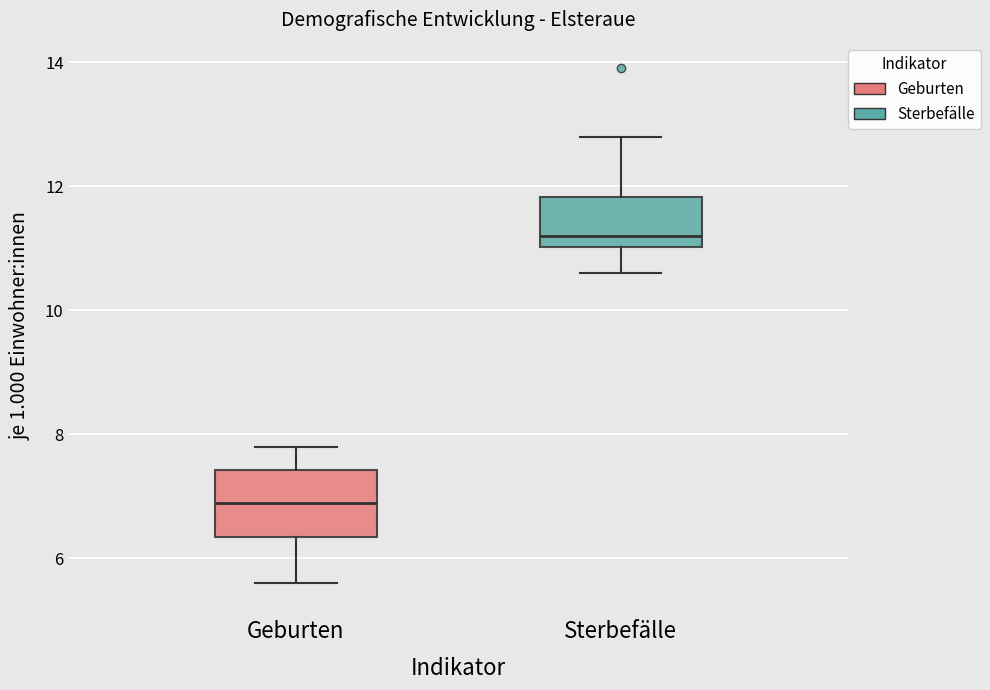

Where does the median line of the box for Geburten sit on the y-axis? The values are not printed on the chart, so give them approximately, as read against the axis.

7.0